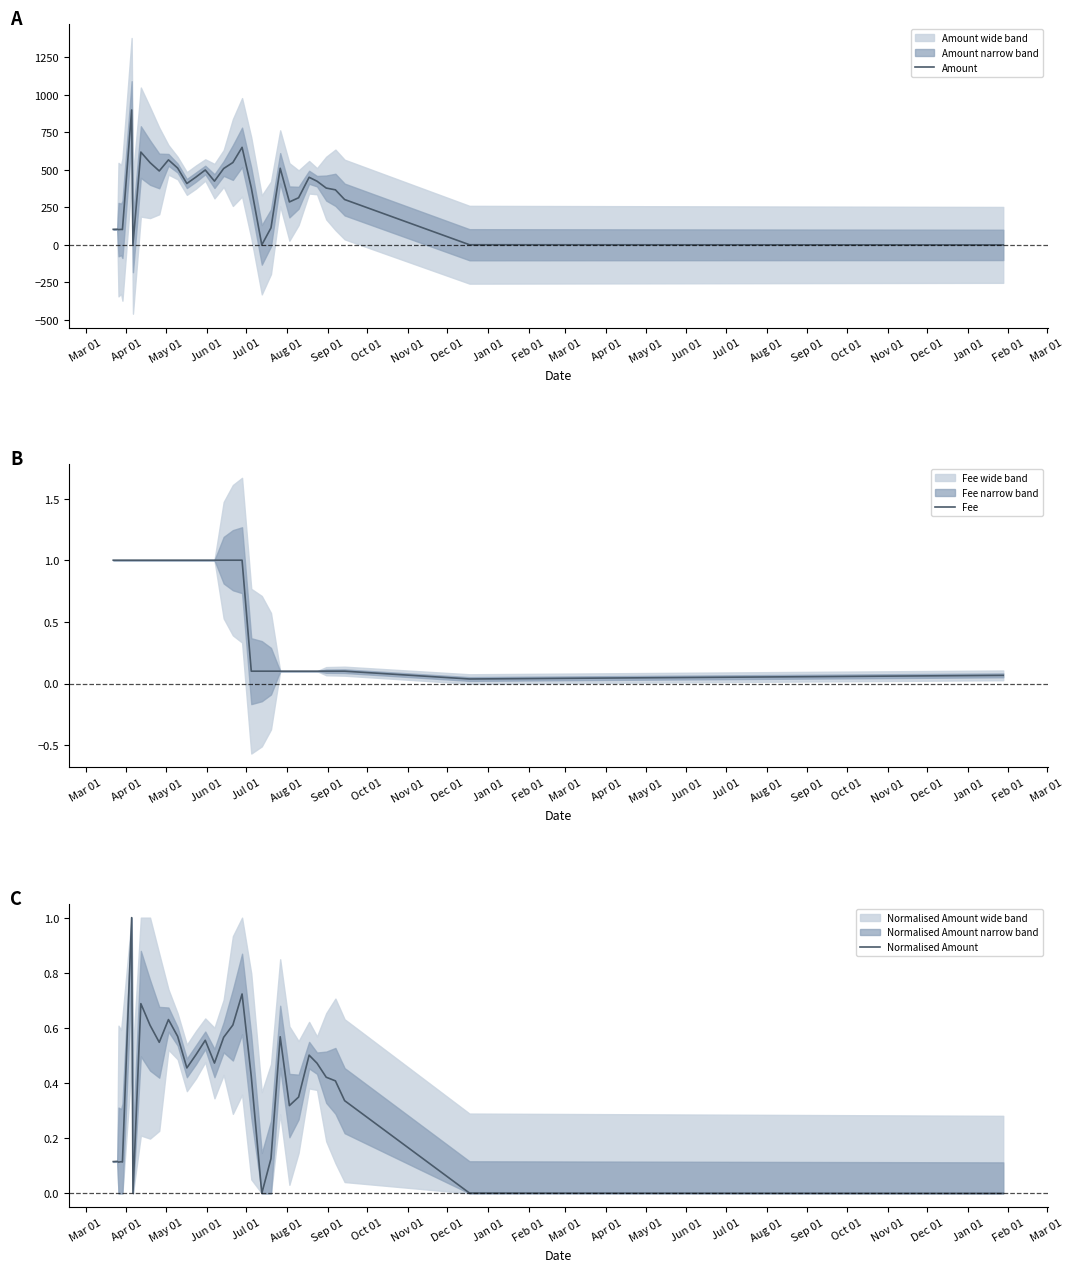

In Amount, how many points are lower than both neighbors (excluding endpoints)?

8